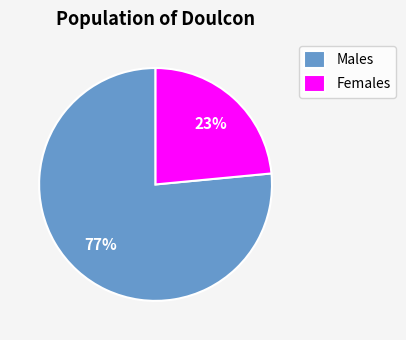

Is it true that Males is 65% of the pie?

False